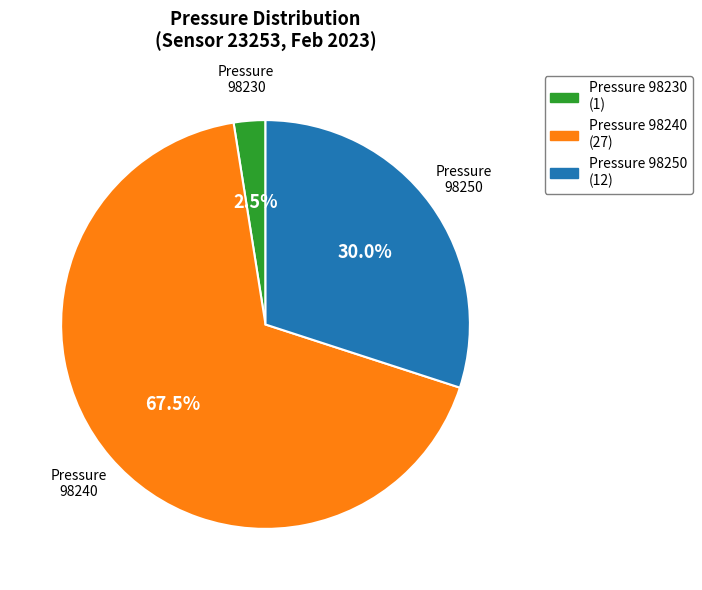

Does Pressure 98240 represent more than half of the total?

Yes